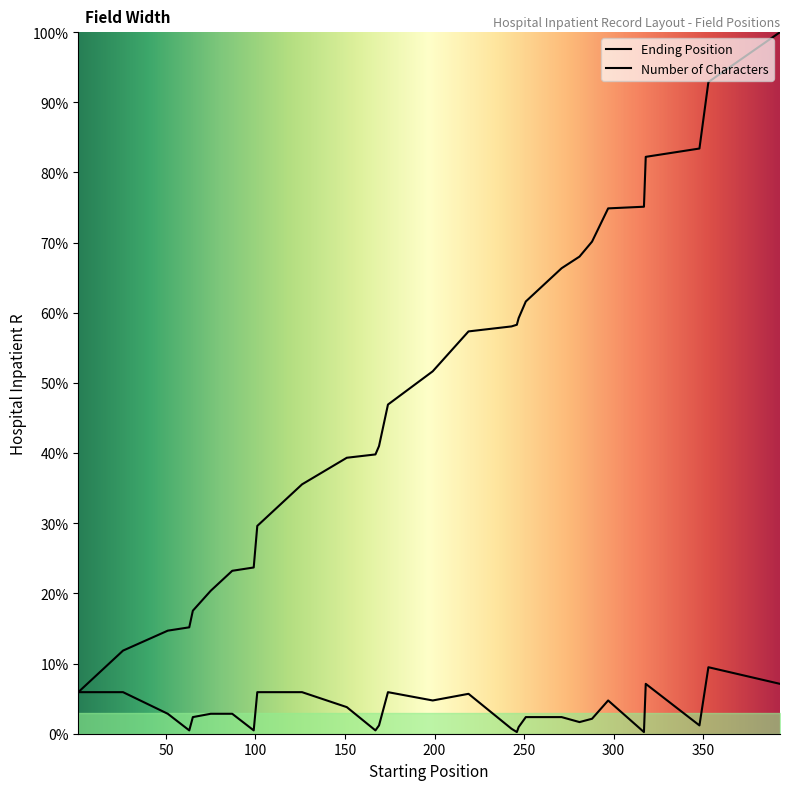

What is the approximate value of Ending Position at 281?

287